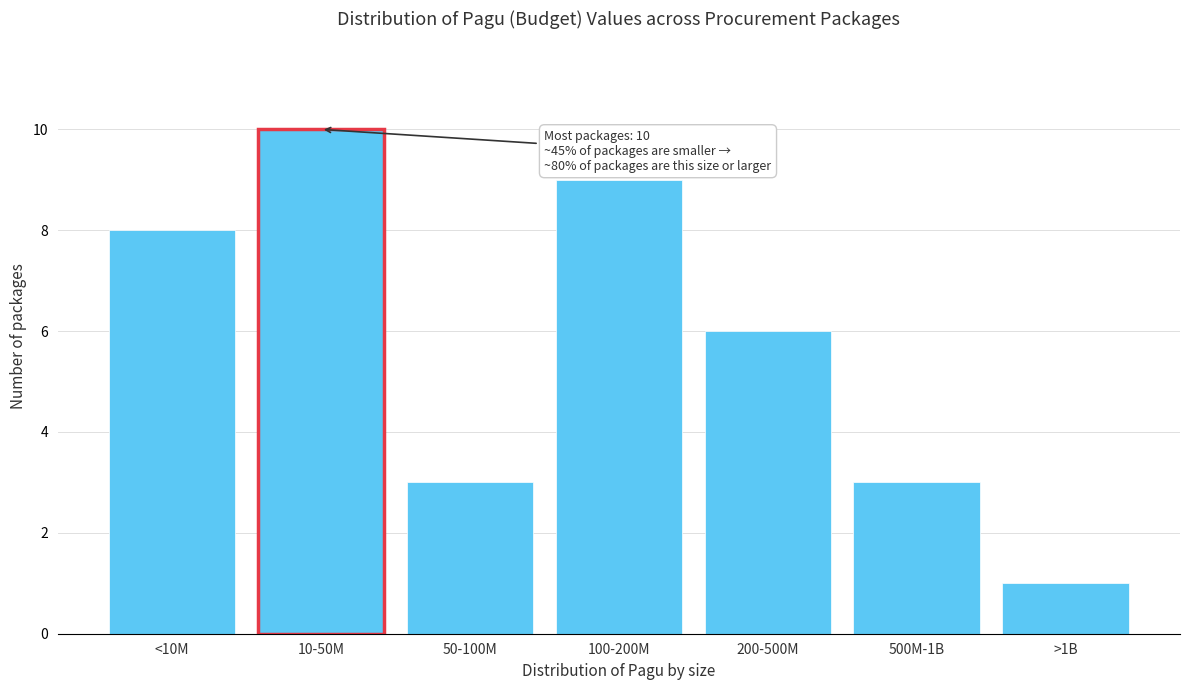

Reading left to right, what are all the values shown in this chart?

<10M=8	10-50M=10	50-100M=3	100-200M=9	200-500M=6	500M-1B=3	>1B=1